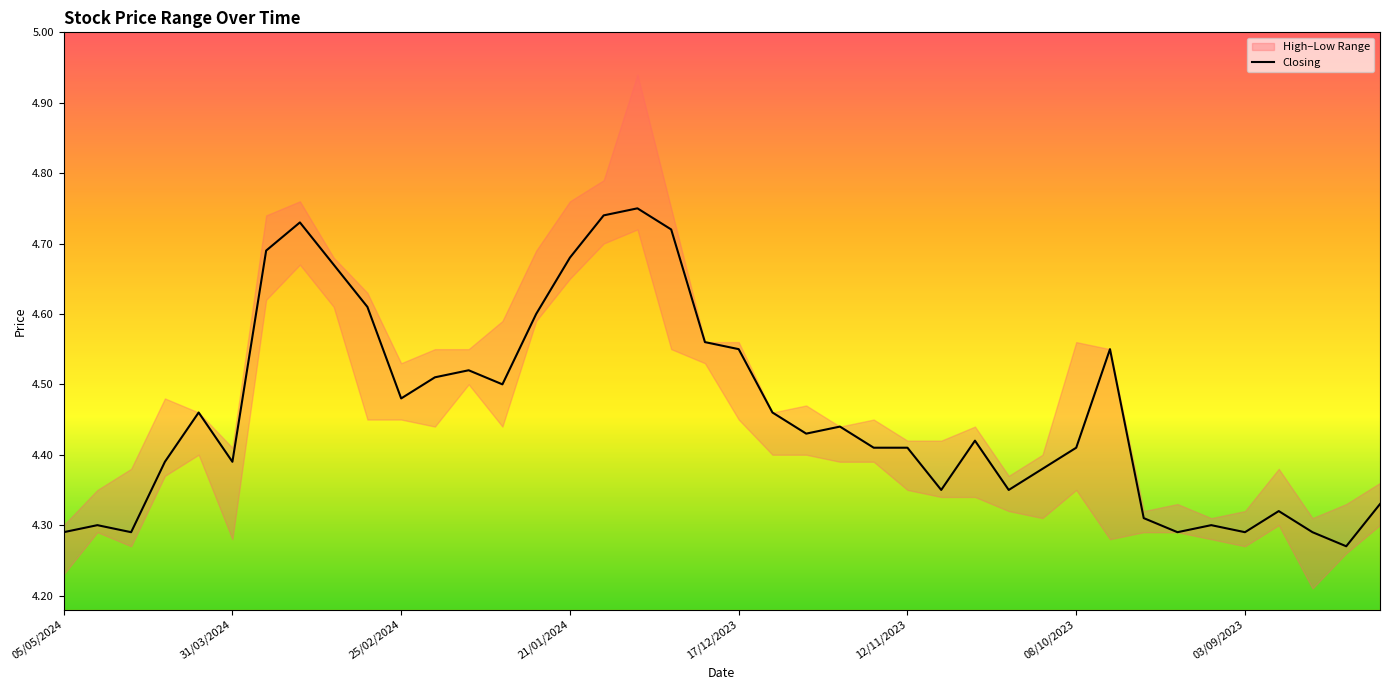

True or false: the data has more than 0 interior local peaks.

True